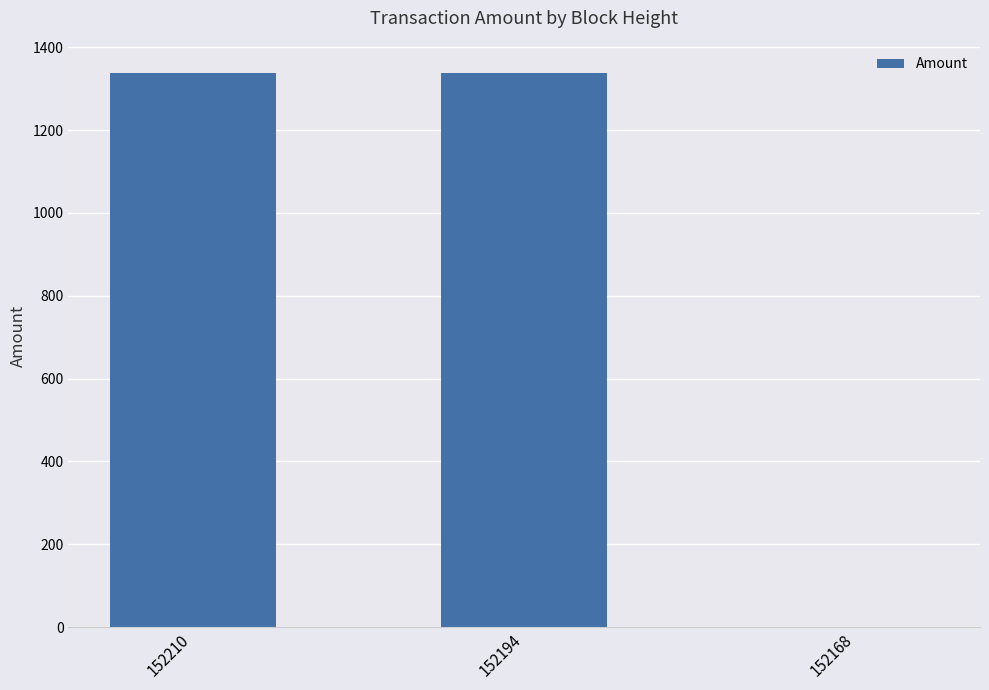

Is it true that the value at 152194 is 1338.7?

True